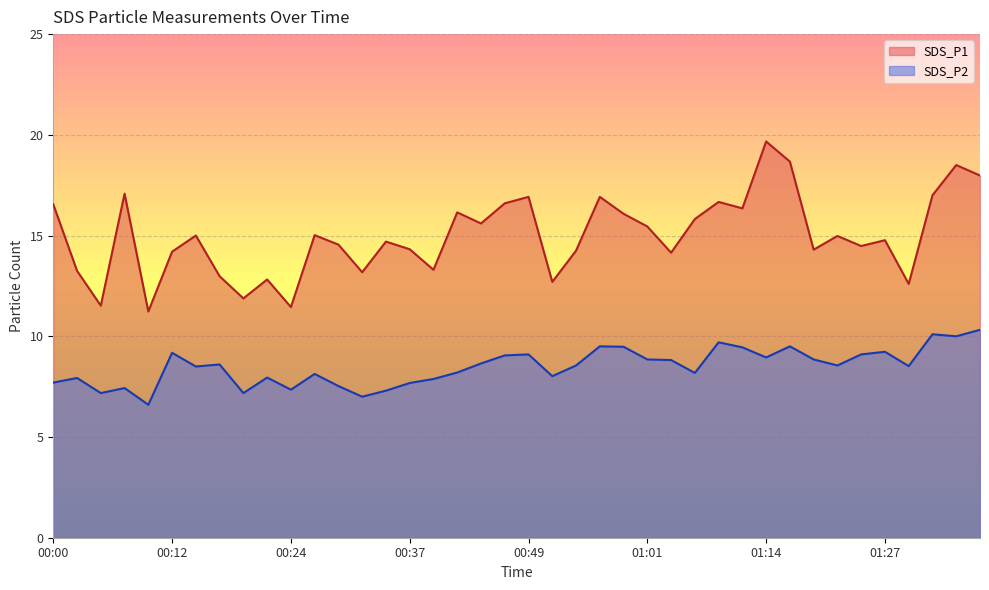

Which series has the largest range (max minus min)?

SDS_P1